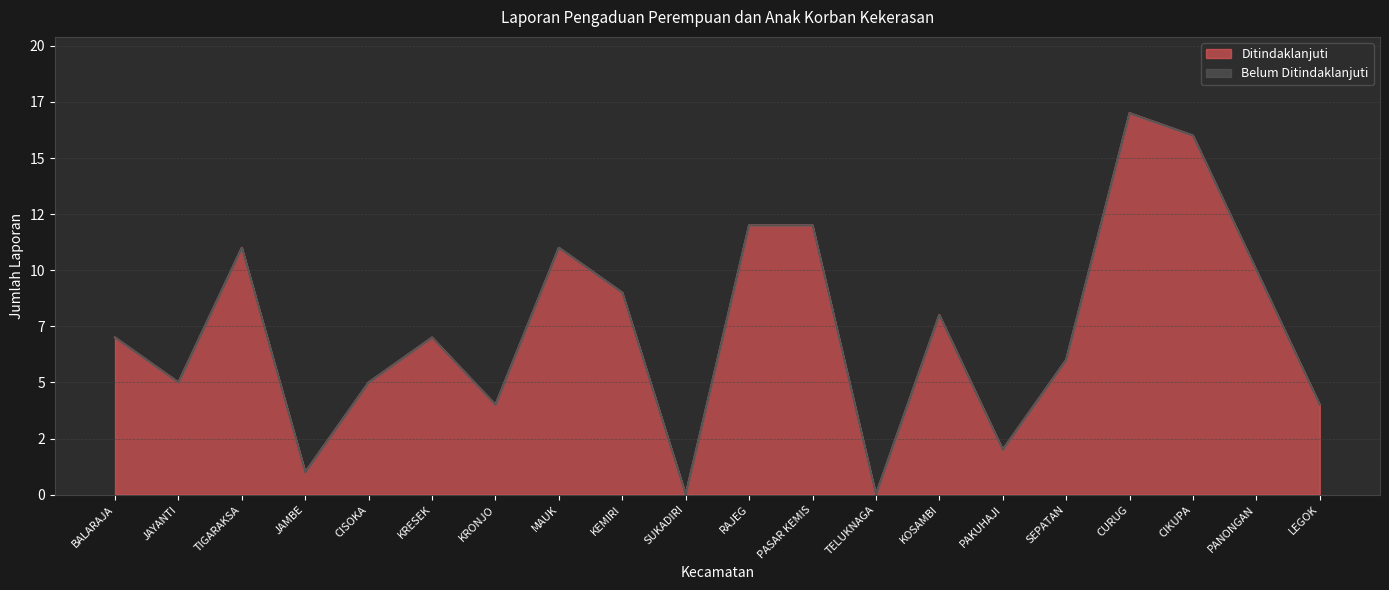

Does the chart display data point markers on the line(s)?

No